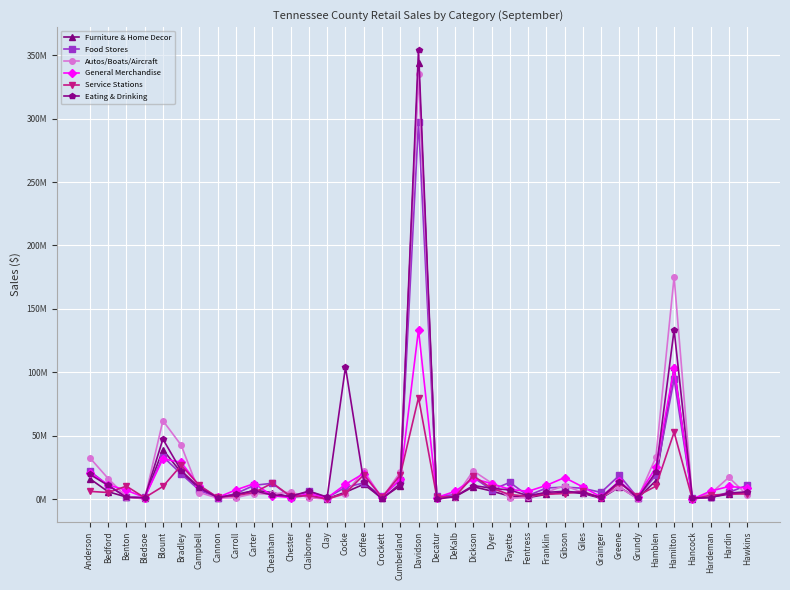

Is this an area chart (filled region under the line)?

No